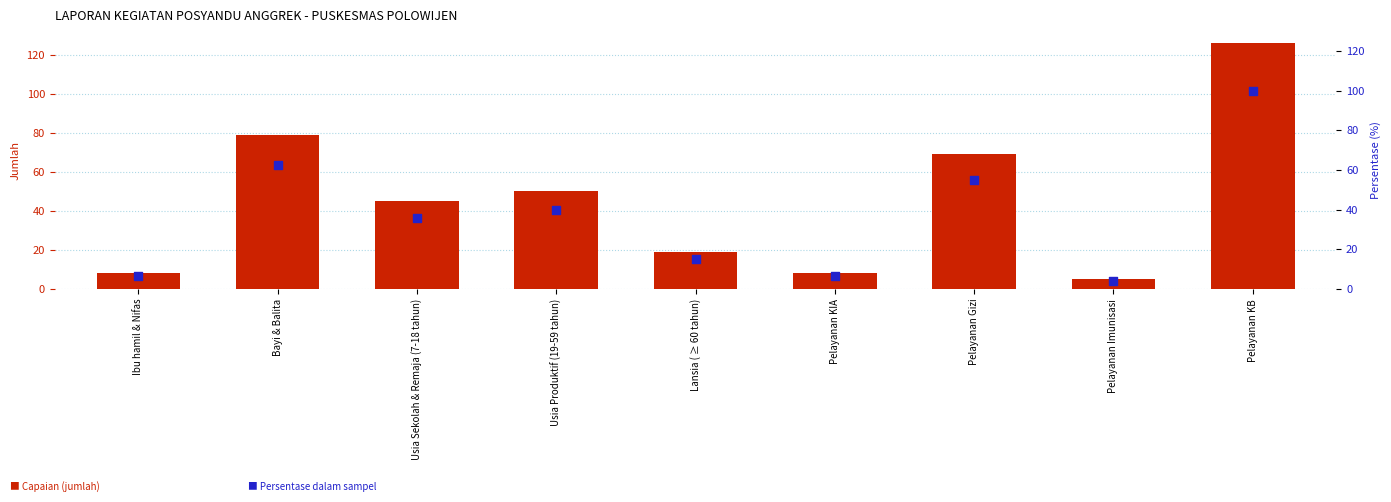

What is the total value across all series at Bayi & Balita?

141.7